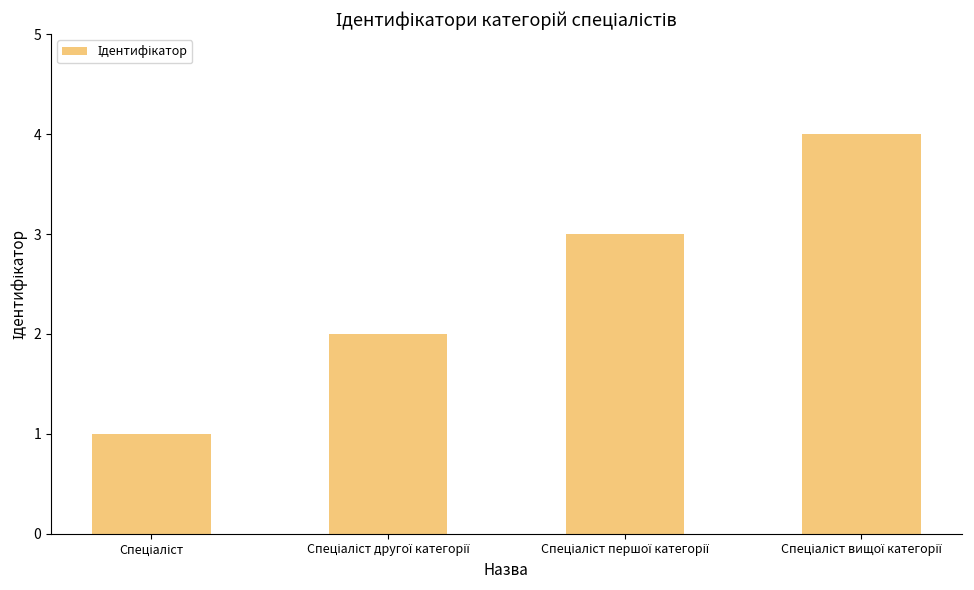

What is the maximum value shown in the chart?

4